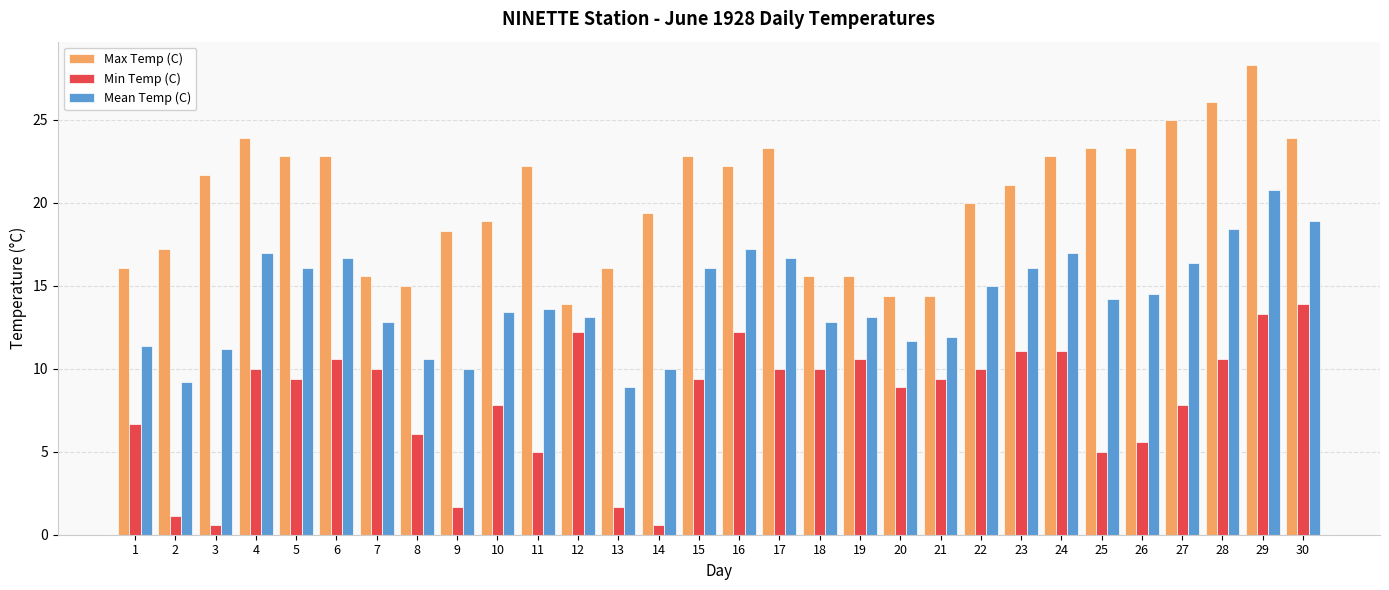

At how many categories does at least one series exceed 18?

20